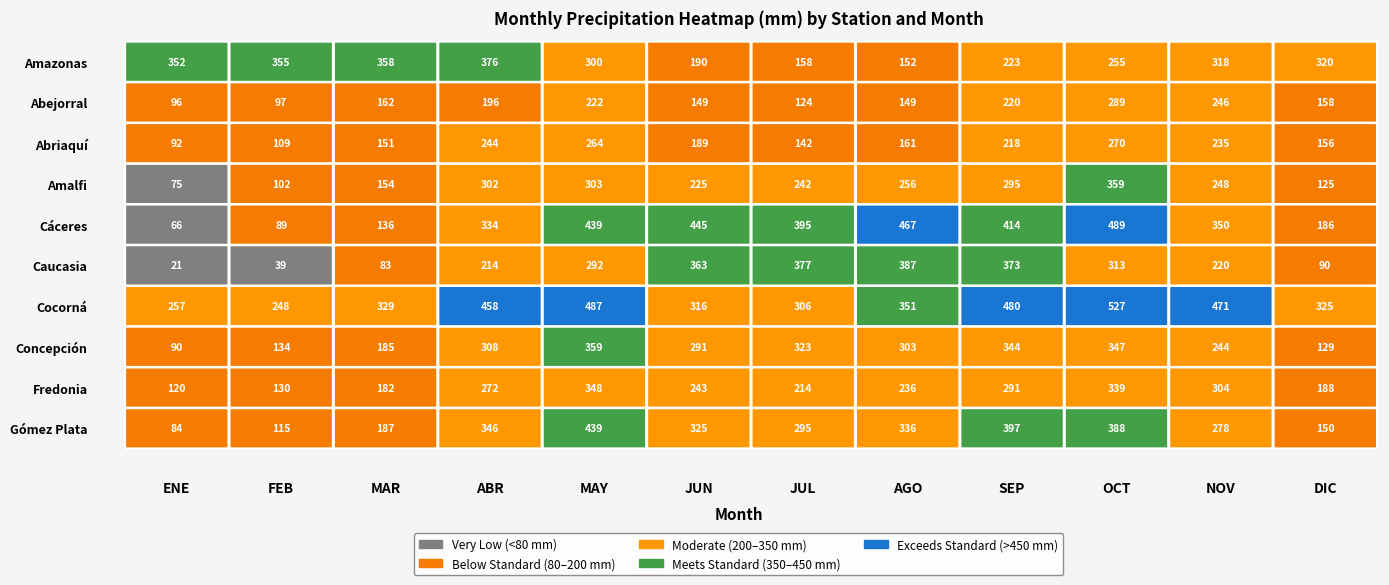

What value does the Antioquia_Abriaqui series have at SEP?

218.1